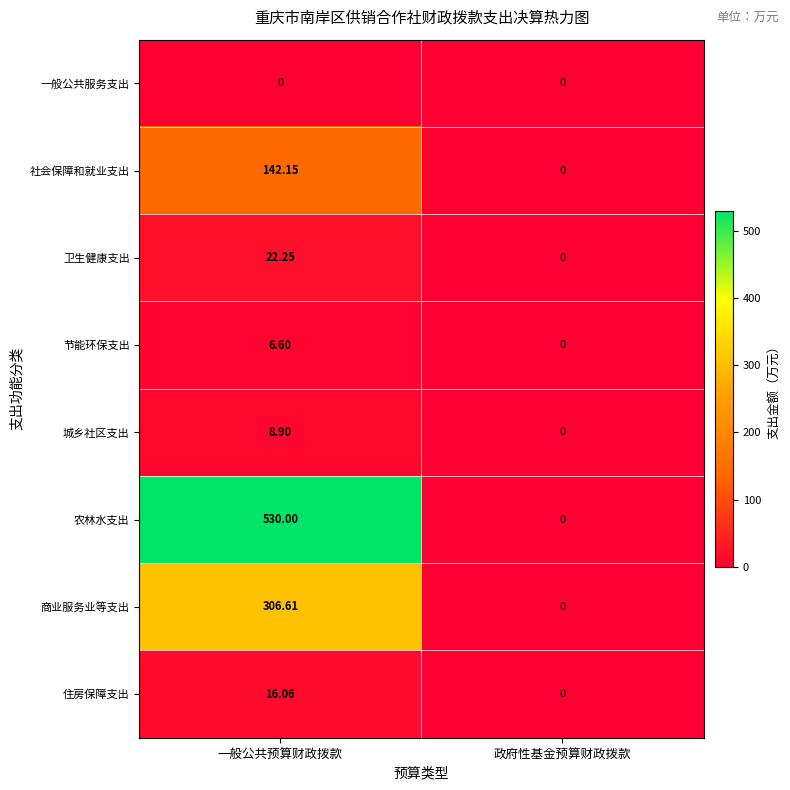

Which series has the largest range (max minus min)?

农林水支出